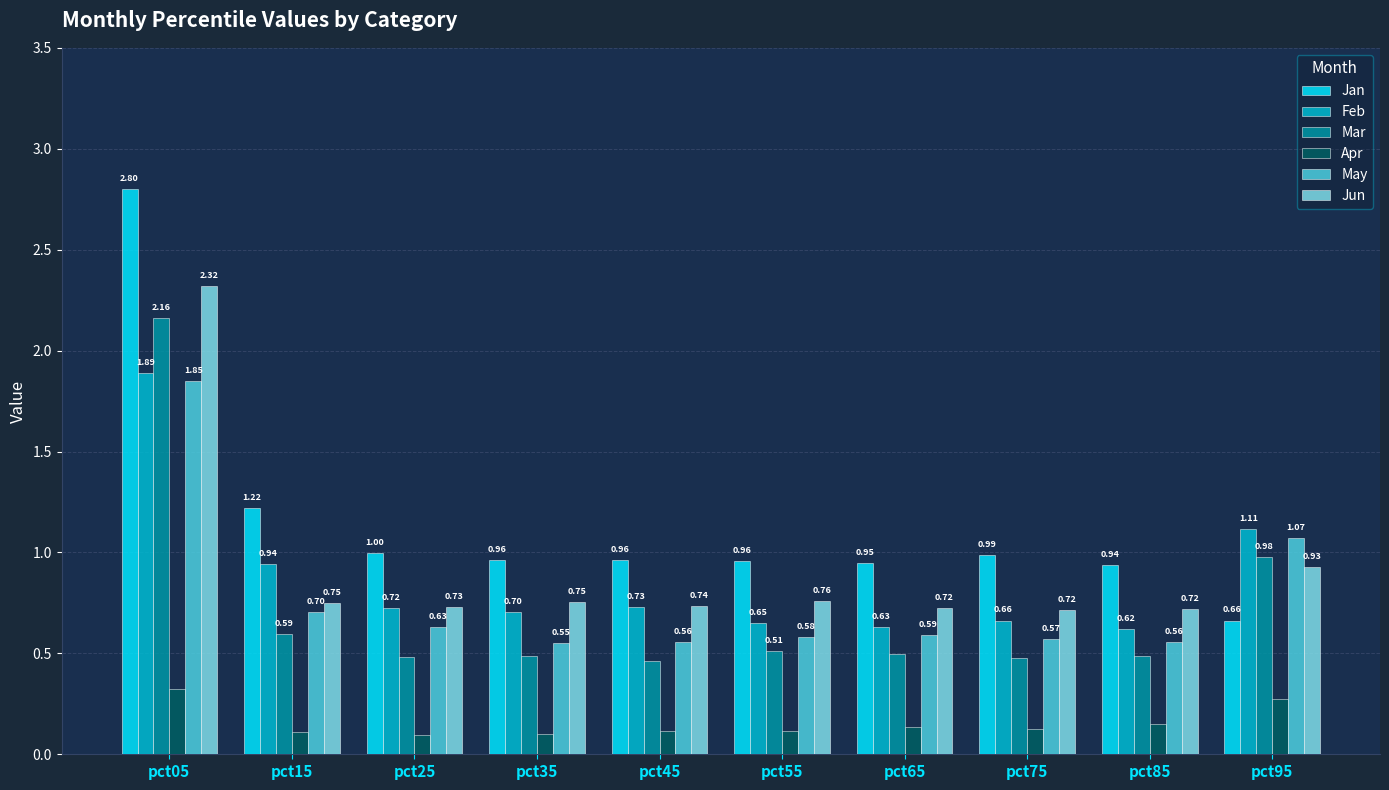

What is the difference between the maximum and minimum values in the May series?

1.3